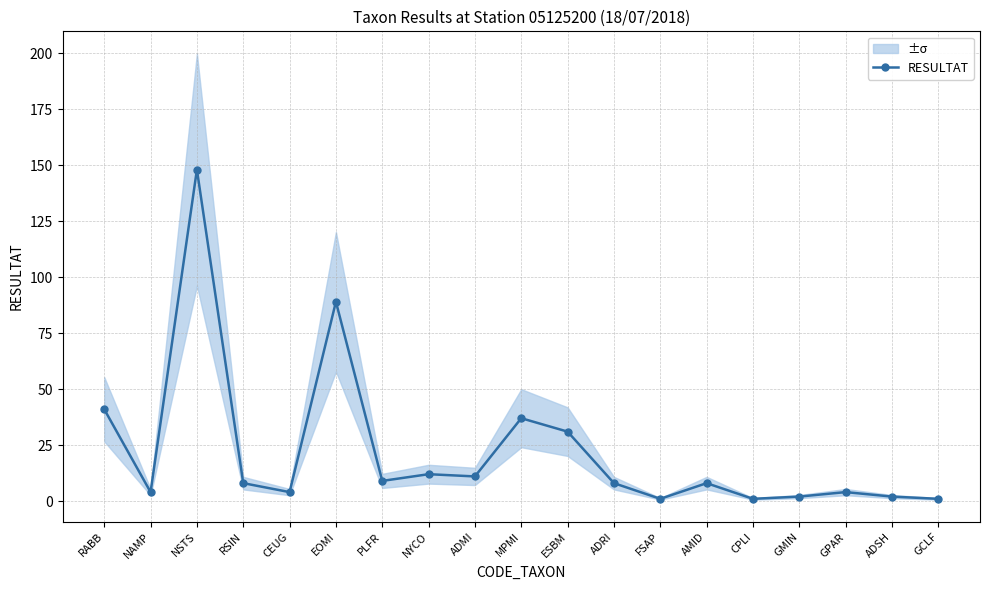

What is the change in value from GPAR to ADSH?

-2